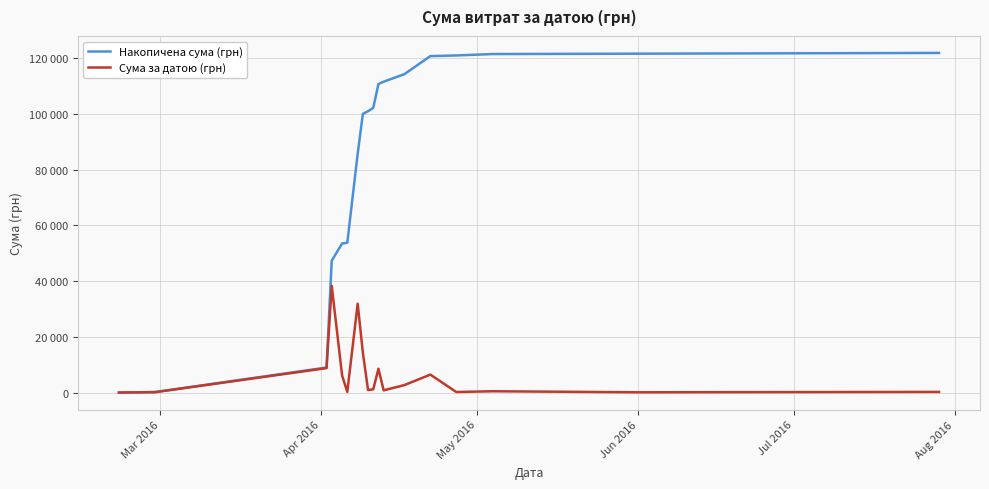

Which series has the widest spread of values?

Накопичена сума (грн)